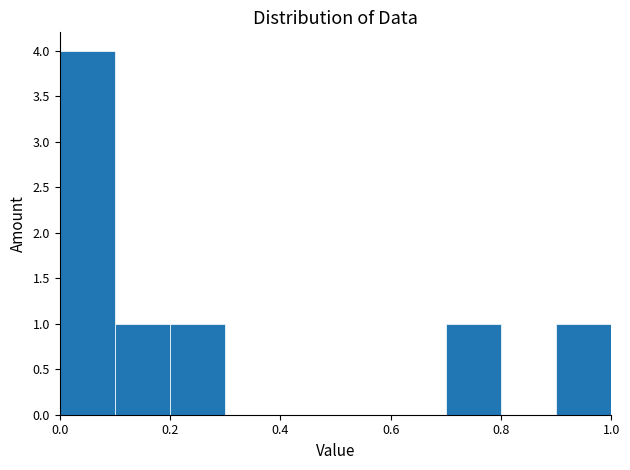

Reading left to right, transcribe this chart: for each bar, give the range it covers on the x-axis and its height. The values are not printed on the chart, so give them approximately, as read against the axis.

0.0 to 0.1: 4
0.1 to 0.2: 1
0.2 to 0.3: 1
0.3 to 0.4: 0
0.4 to 0.5: 0
0.5 to 0.6: 0
0.6 to 0.7: 0
0.7 to 0.8: 1
0.8 to 0.9: 0
0.9 to 1.0: 1